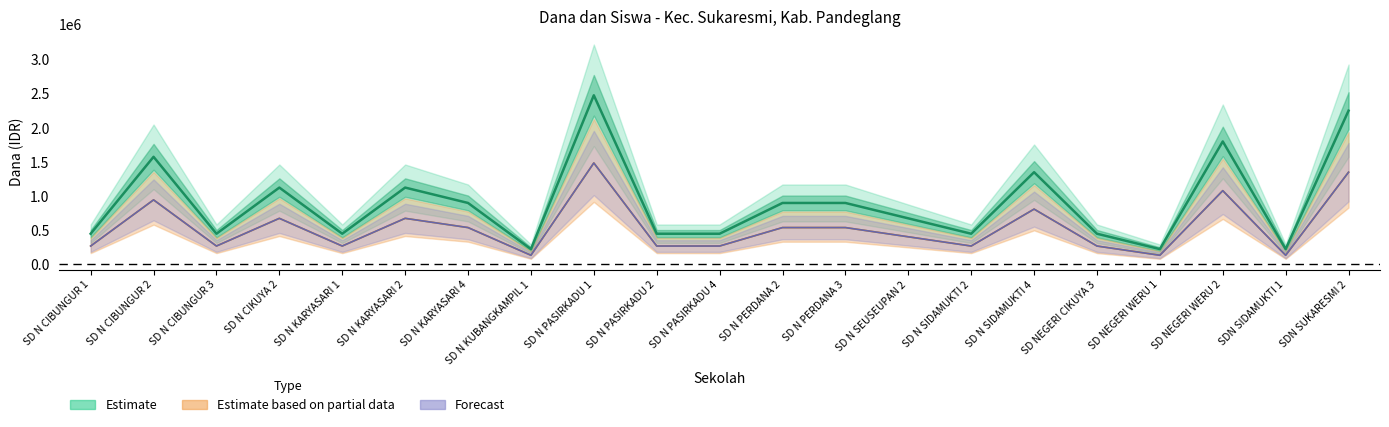

Where is Siswa Disalurkan nearest to the value 1350000?

SD N SIDAMUKTI 4